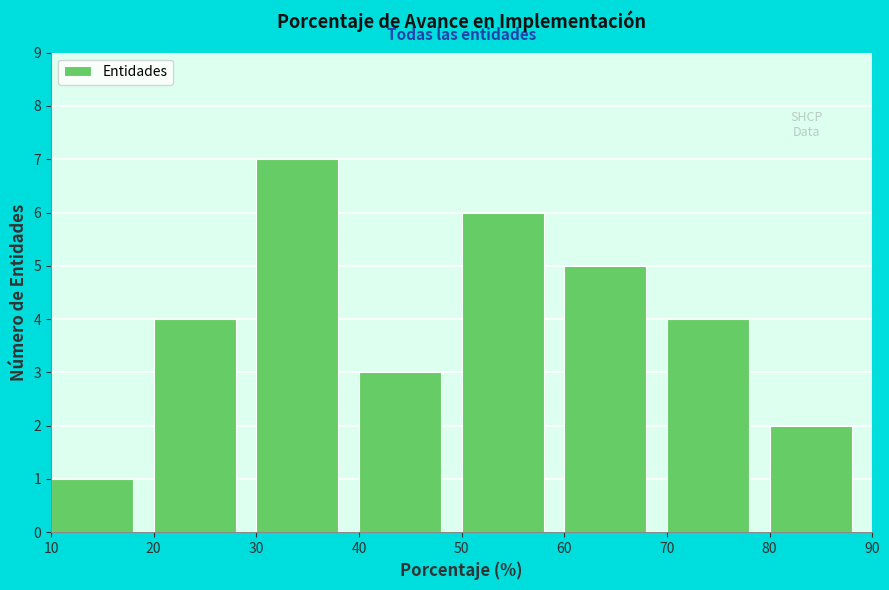

Reading left to right, list every bar in this chart as the range it spans on the x-axis followed by its height. The values are not printed on the chart, so give them approximately, as read against the axis.

10 to 20: 1
20 to 30: 4
30 to 40: 7
40 to 50: 3
50 to 60: 6
60 to 70: 5
70 to 80: 4
80 to 90: 2